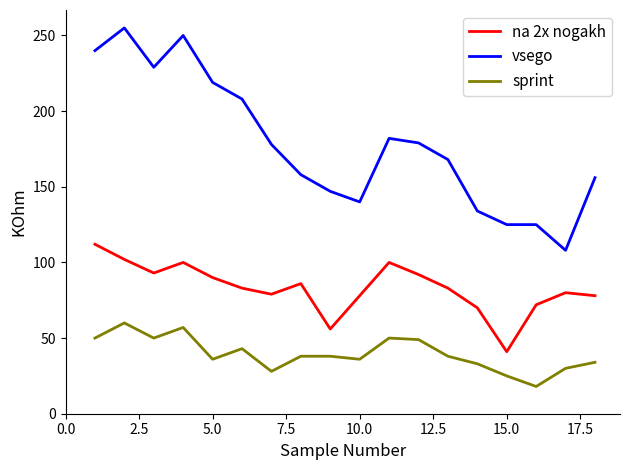

How many series are shown in this chart?

3